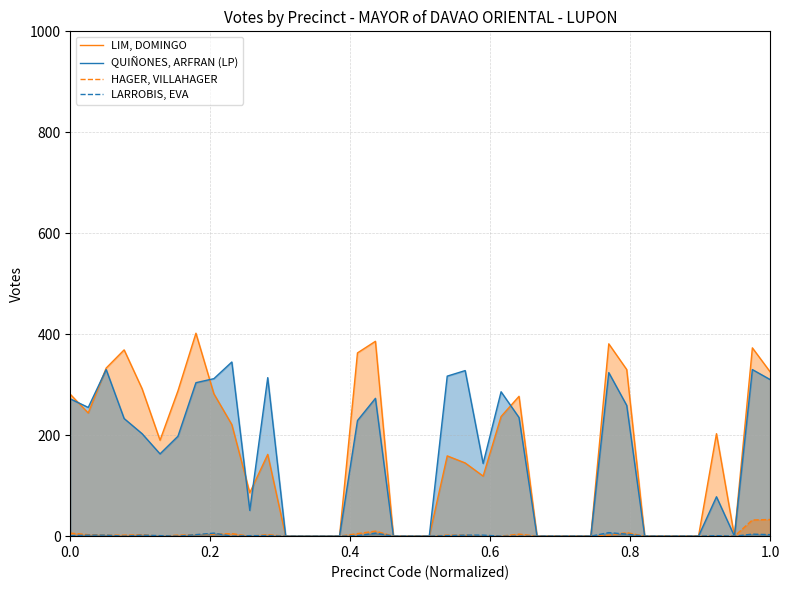

How many intersections are there between LARROBIS, EVA and HAGER, VILLAHAGER?

6